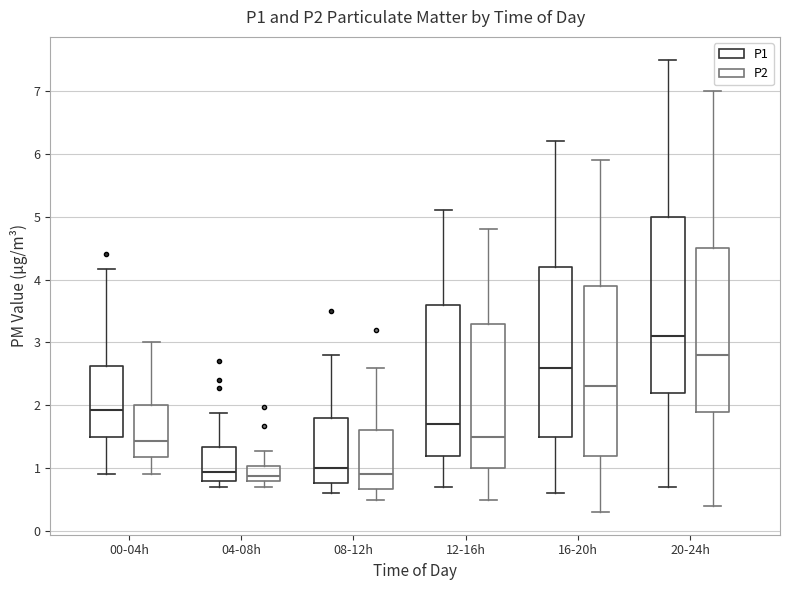

Reading left to right, transcribe this box plot: for each box, give where its median line is, the range the box spans, and where its two whiskers end, as read against the y-axis. The values are not printed on the chart, so give them approximately, as read against the axis.

00-04h (P1): median 1.9, box 1.5 to 2.6, whiskers 0.9 to 4.2
00-04h (P2): median 1.4, box 1.2 to 2.0, whiskers 0.9 to 3.0
04-08h (P1): median 0.9, box 0.8 to 1.3, whiskers 0.7 to 1.9
04-08h (P2): median 0.9, box 0.8 to 1.0, whiskers 0.7 to 1.3
08-12h (P1): median 1.0, box 0.8 to 1.8, whiskers 0.6 to 2.8
08-12h (P2): median 0.9, box 0.7 to 1.6, whiskers 0.5 to 2.6
12-16h (P1): median 1.7, box 1.2 to 3.6, whiskers 0.7 to 5.1
12-16h (P2): median 1.5, box 1.0 to 3.3, whiskers 0.5 to 4.8
16-20h (P1): median 2.6, box 1.5 to 4.2, whiskers 0.6 to 6.2
16-20h (P2): median 2.3, box 1.2 to 3.9, whiskers 0.3 to 5.9
20-24h (P1): median 3.1, box 2.2 to 5.0, whiskers 0.7 to 7.5
20-24h (P2): median 2.8, box 1.9 to 4.5, whiskers 0.4 to 7.0